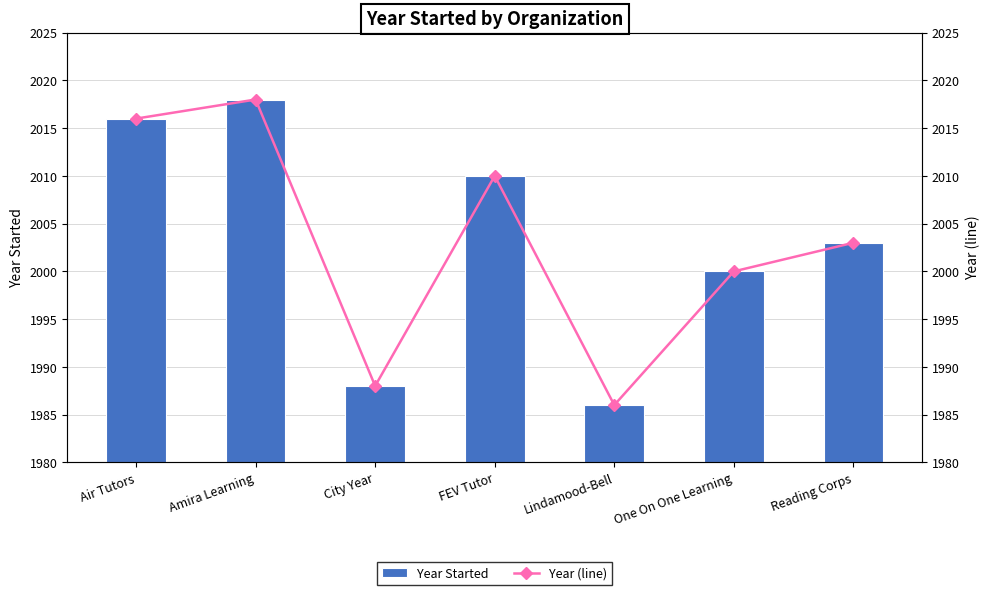

At which label is Year (line) closest to 2002?

Reading Corps